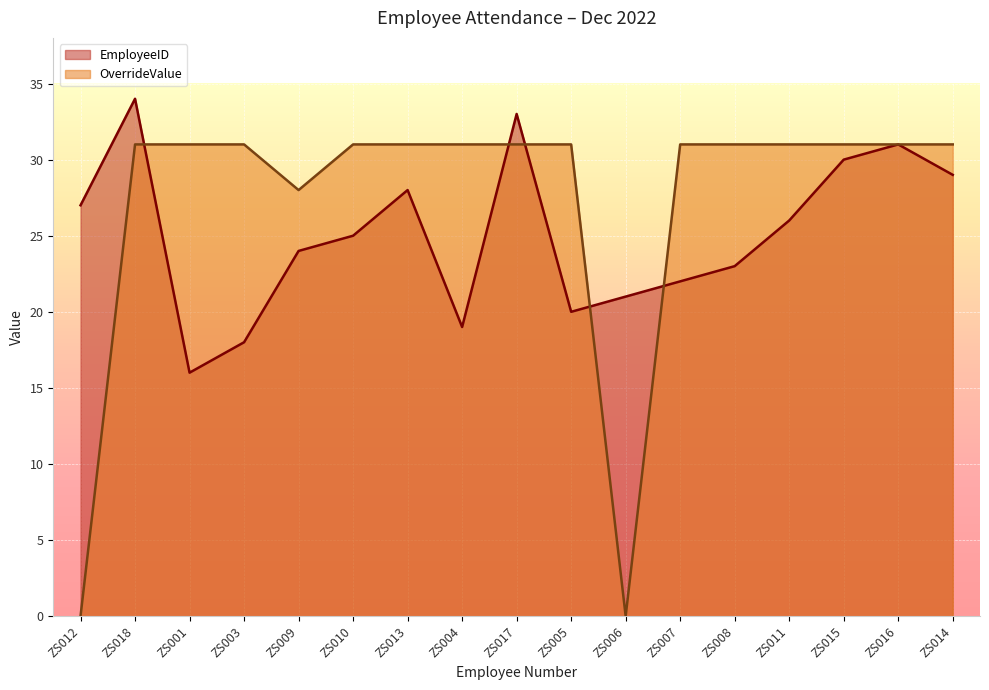

How many interior local peaks does the EmployeeID series have?

4